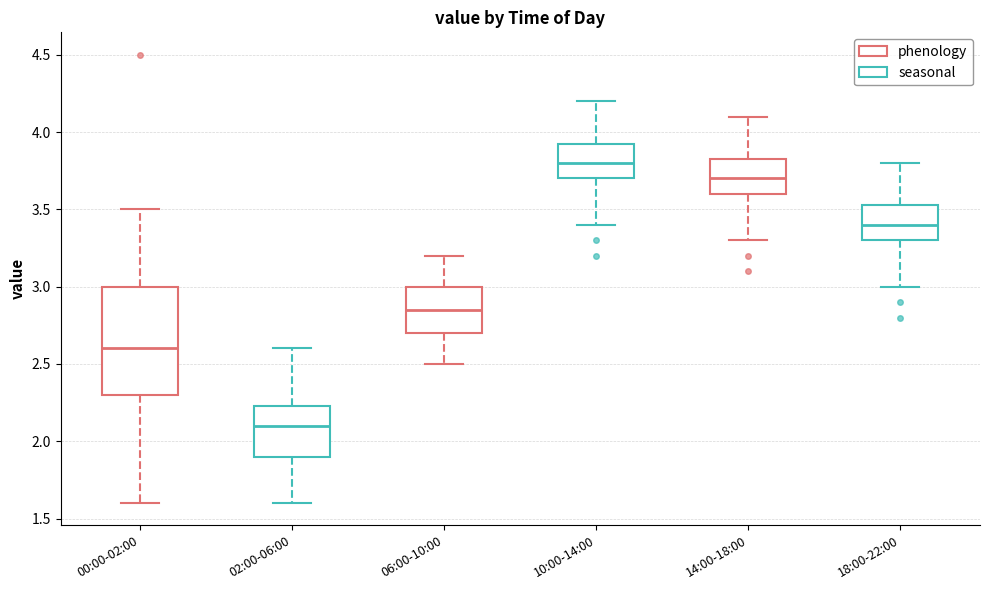

Reading left to right, read every box against the y-axis: the position of its median line, the range the box covers, and the ends of its whiskers. The values are not printed on the chart, so give them approximately, as read against the axis.

00:00-02:00: median 2.60, box 2.30 to 3.00, whiskers 1.60 to 3.50
02:00-06:00: median 2.10, box 1.90 to 2.25, whiskers 1.60 to 2.60
06:00-10:00: median 2.85, box 2.70 to 3.00, whiskers 2.50 to 3.20
10:00-14:00: median 3.80, box 3.70 to 3.95, whiskers 3.40 to 4.20
14:00-18:00: median 3.70, box 3.60 to 3.85, whiskers 3.30 to 4.10
18:00-22:00: median 3.40, box 3.30 to 3.55, whiskers 3.00 to 3.80